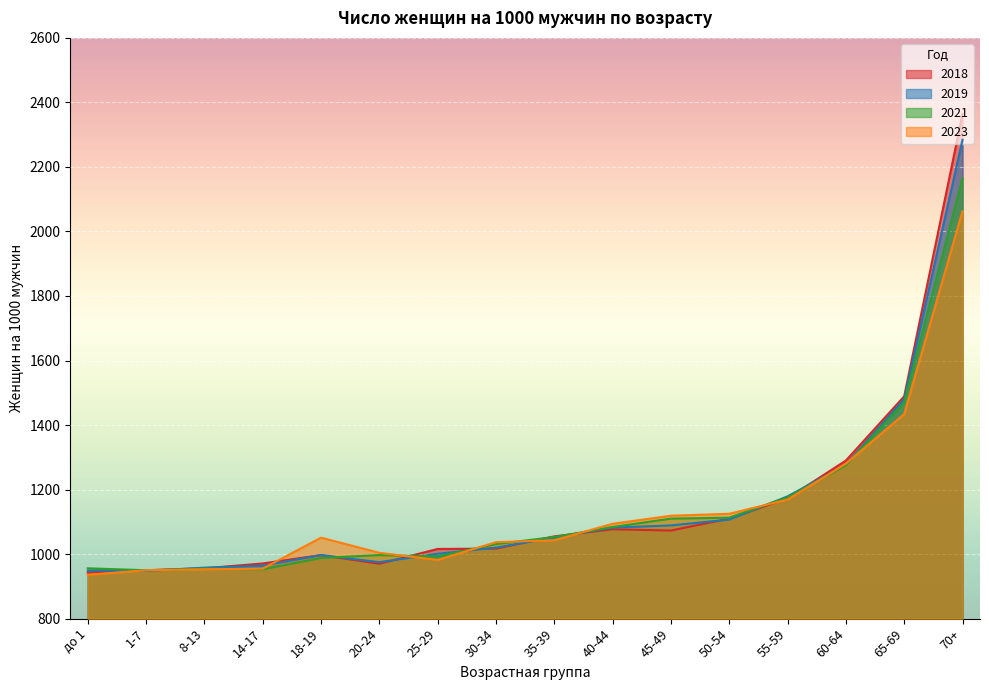

Which series changed the most between 8-13 and 70+?

2018